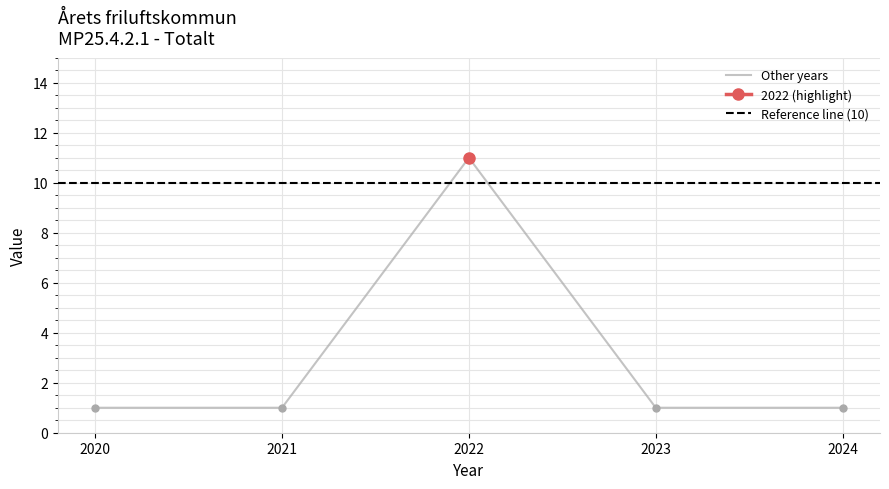

True or false: there are more than 2 points higher than both neighbors.

False